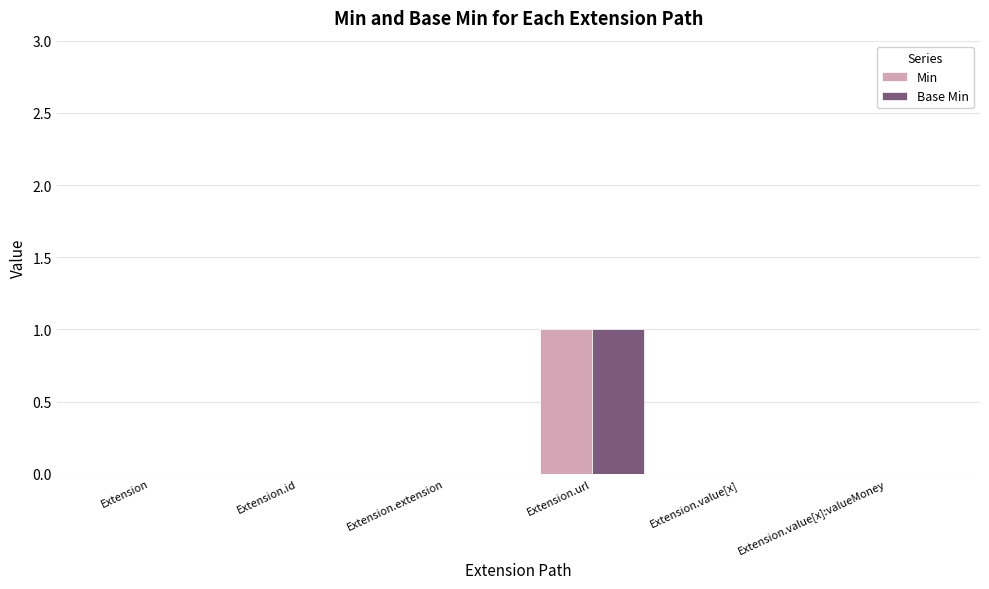

Is it true that Min equals 1 at Extension?

False